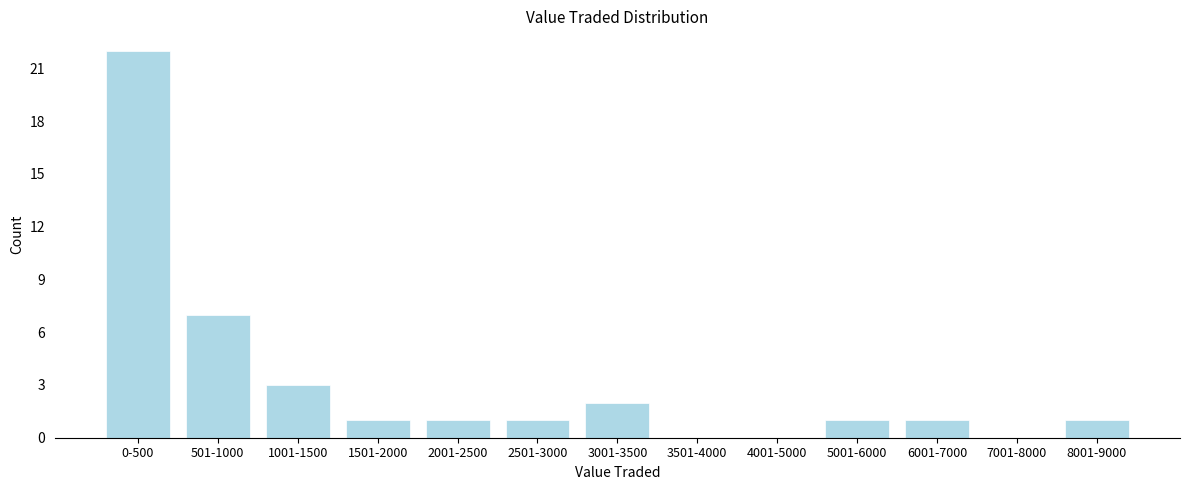

Reading left to right, extract all data points from this chart.

0-500=22	501-1000=7	1001-1500=3	1501-2000=1	2001-2500=1	2501-3000=1	3001-3500=2	3501-4000=0	4001-5000=0	5001-6000=1	6001-7000=1	7001-8000=0	8001-9000=1